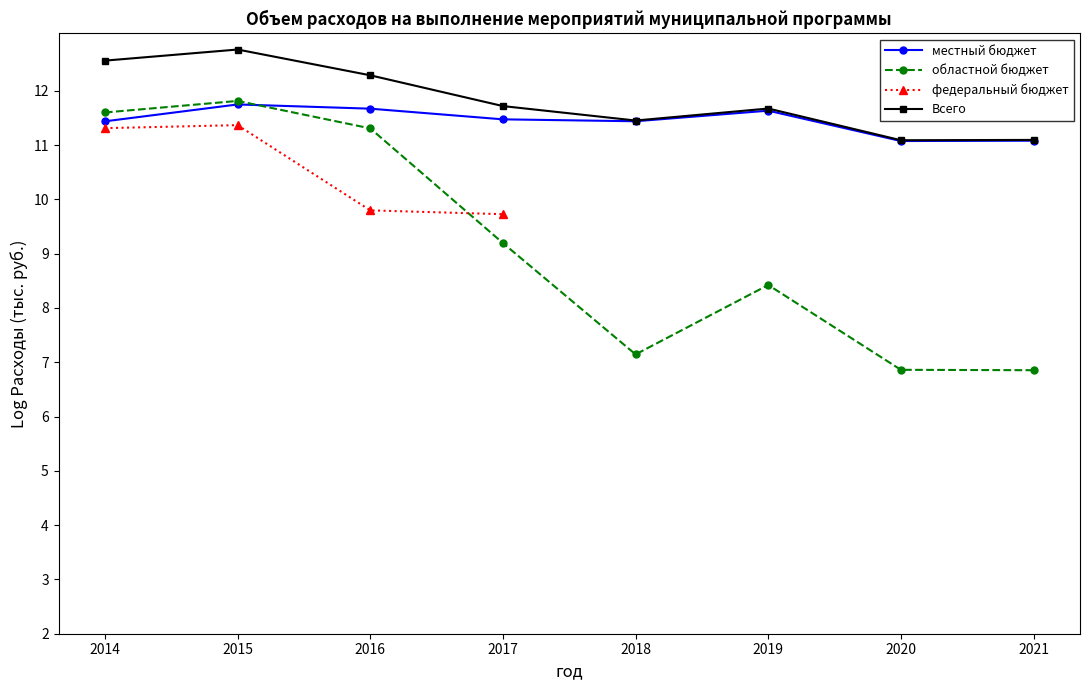

At 2015, list the series in order from smallest to largest.

федеральный бюджет, местный бюджет, областной бюджет, Всего